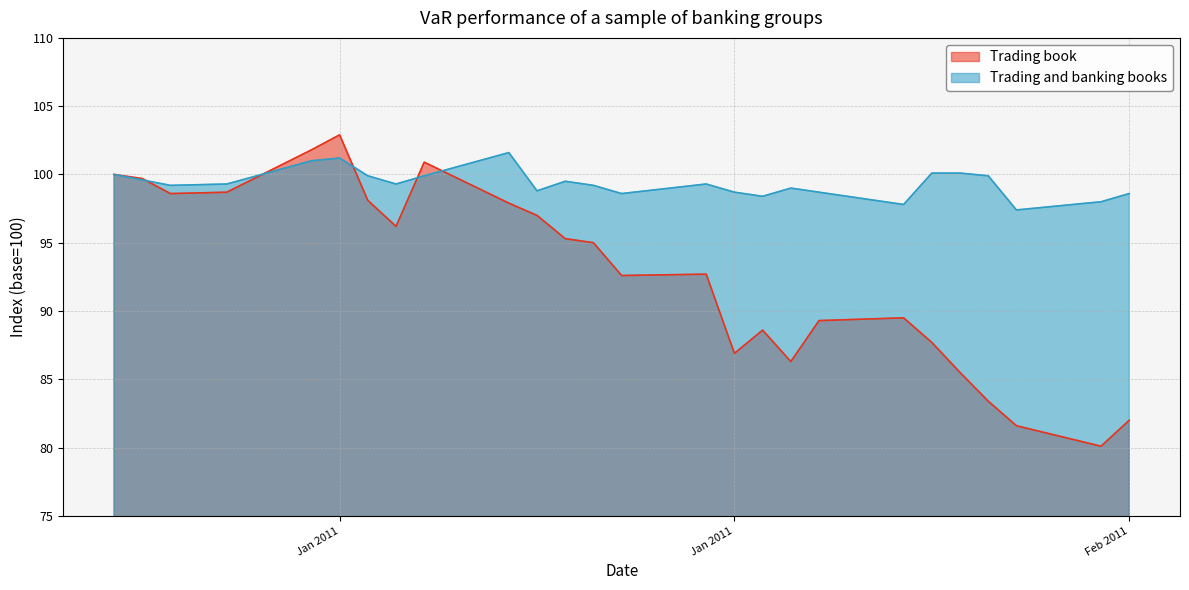

At which label does Trading and banking books reach its peak?

2011-01-17